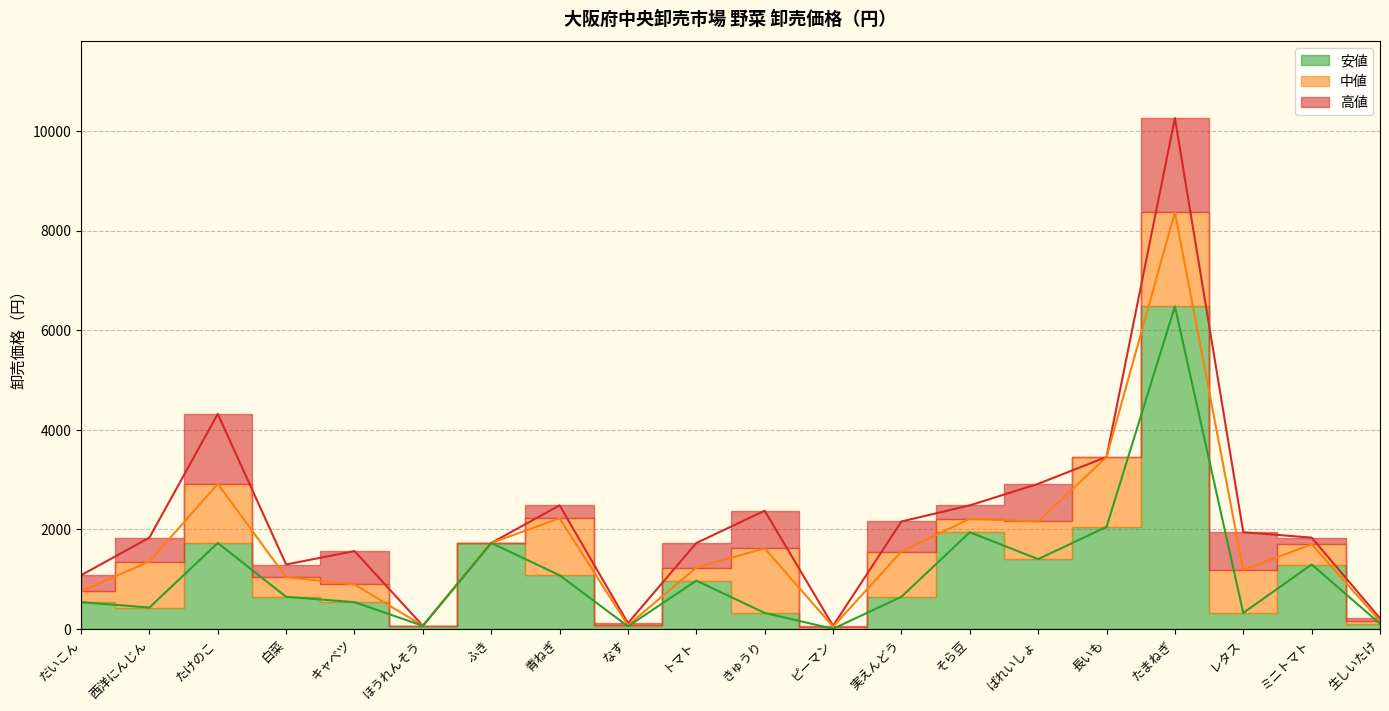

Which series has the widest spread of values?

高値